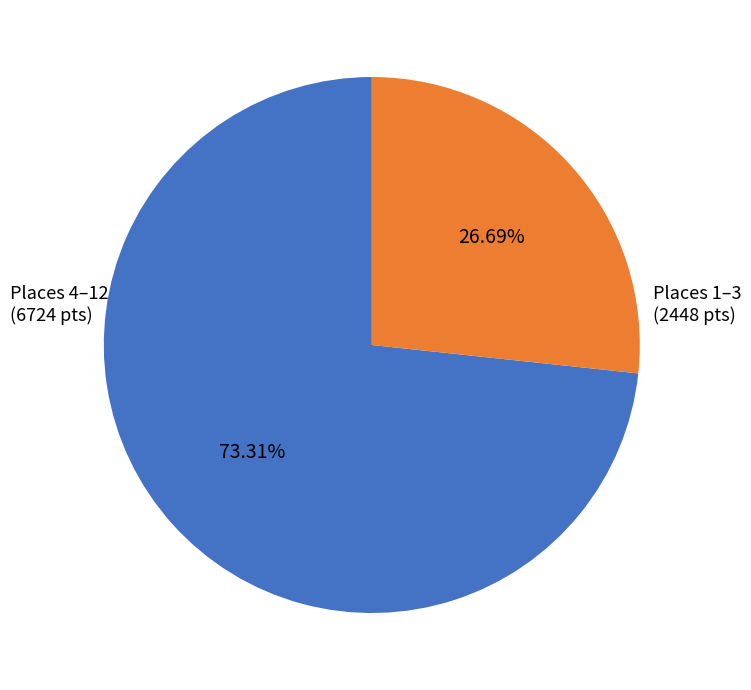

Count the number of slices in the pie.

2